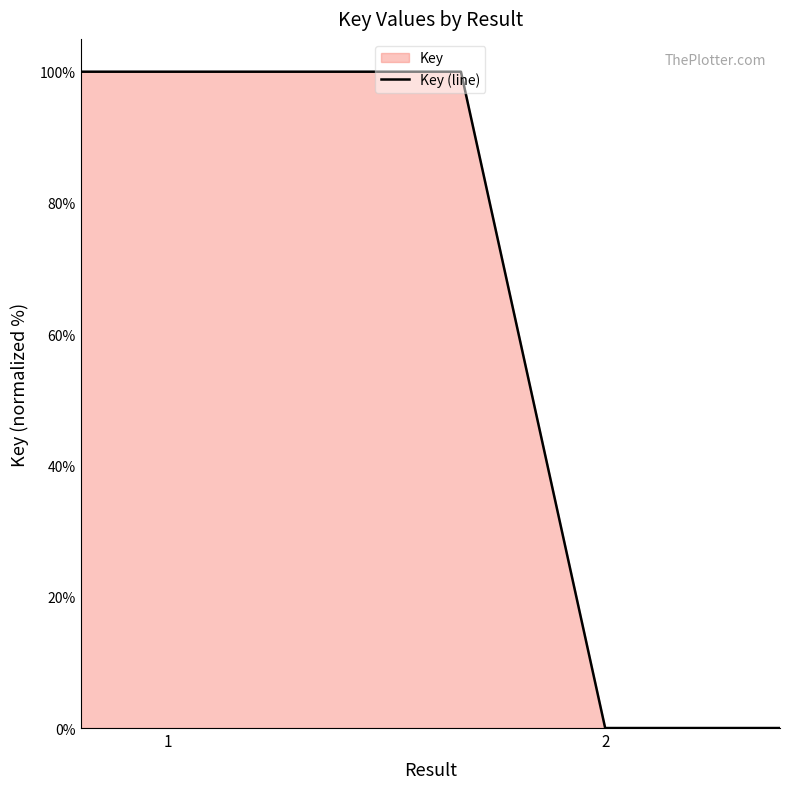

Count the number of data series in this chart.

1